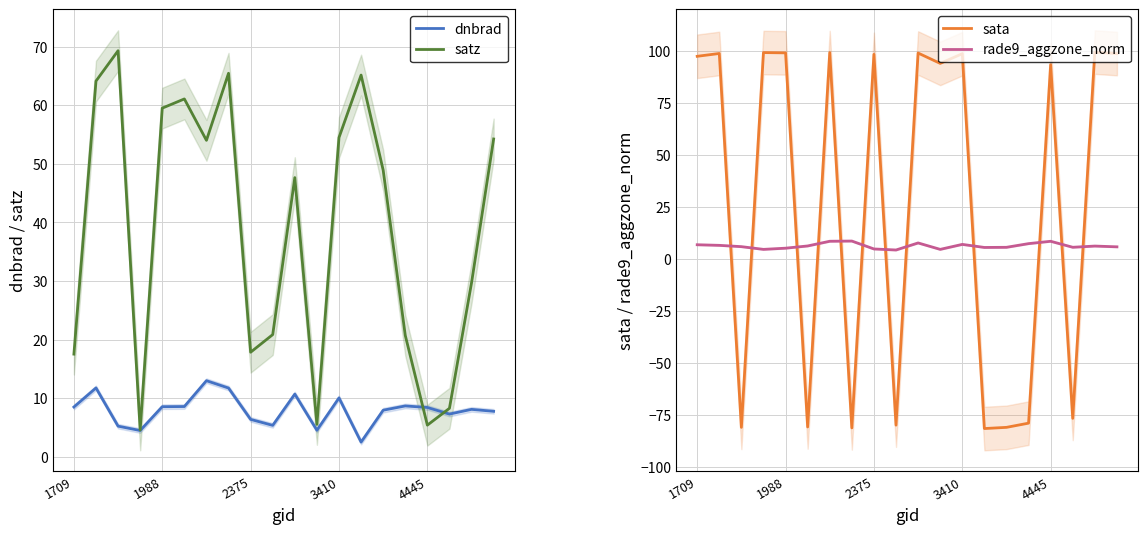

Which series ends up on top after the final intersection of rade9_aggzone_norm and satz?

satz